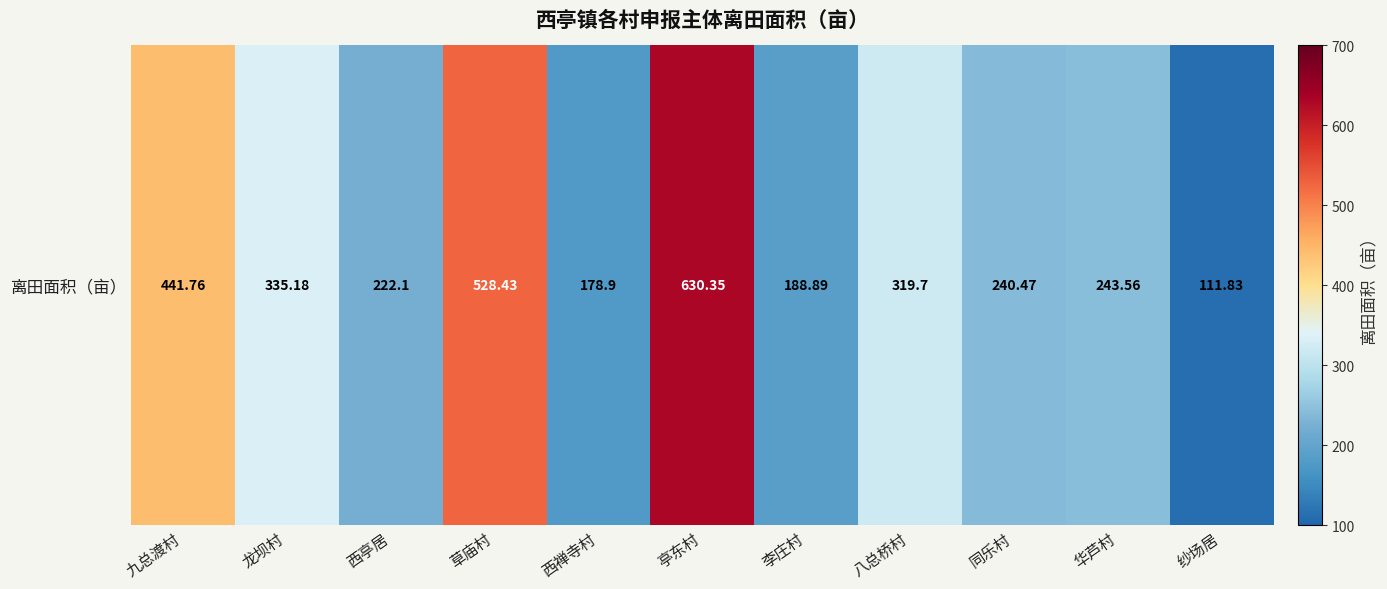

What is the change in value from 九总渡村 to 八总桥村?

-122.1